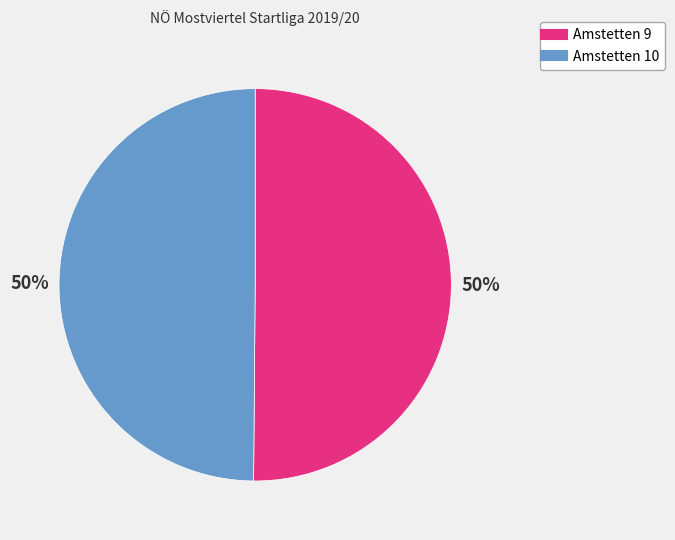

Count the number of slices in the pie.

2